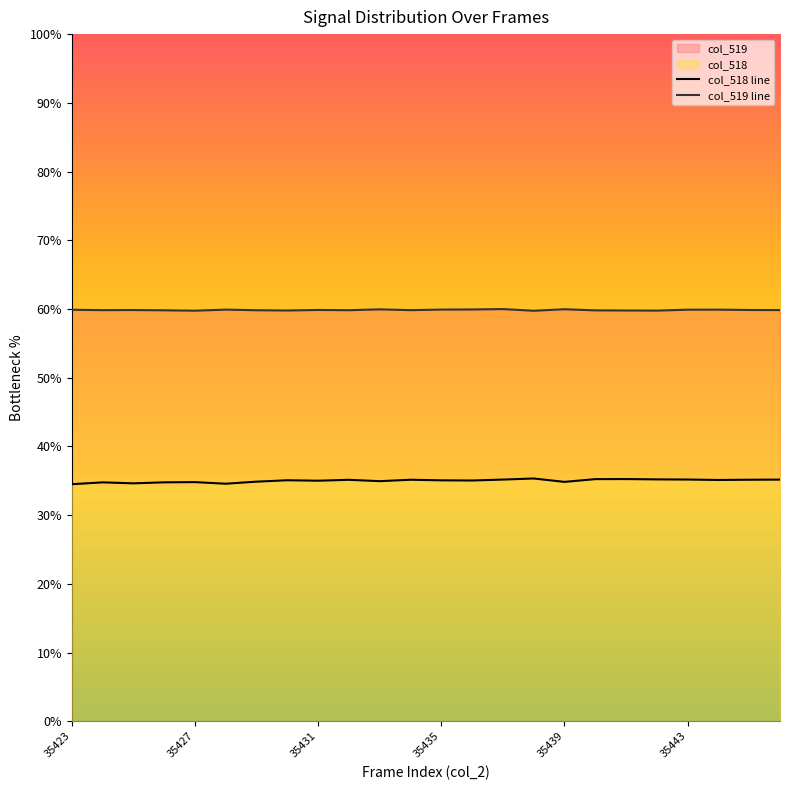

True or false: col_519 line has more than 1 interior local peaks.

True